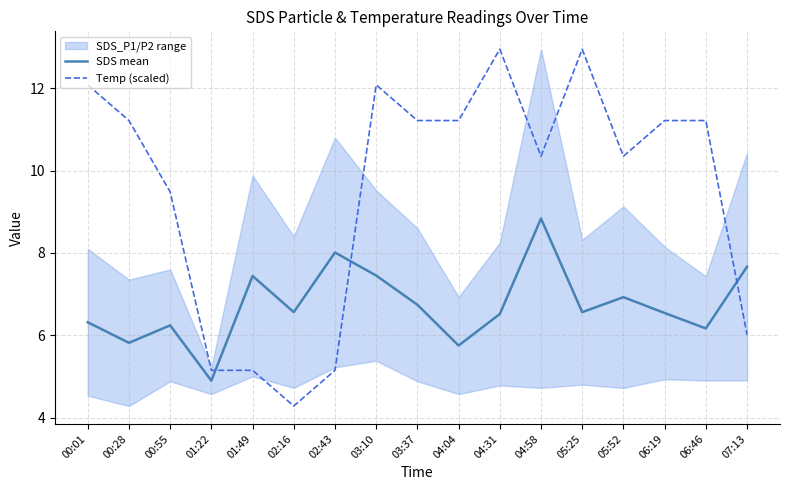

List the labels in order of SDS mean value, smallest first.

01:22, 04:04, 00:28, 06:46, 00:55, 00:01, 04:31, 06:19, 02:16, 05:25, 03:37, 05:52, 01:49, 03:10, 07:13, 02:43, 04:58